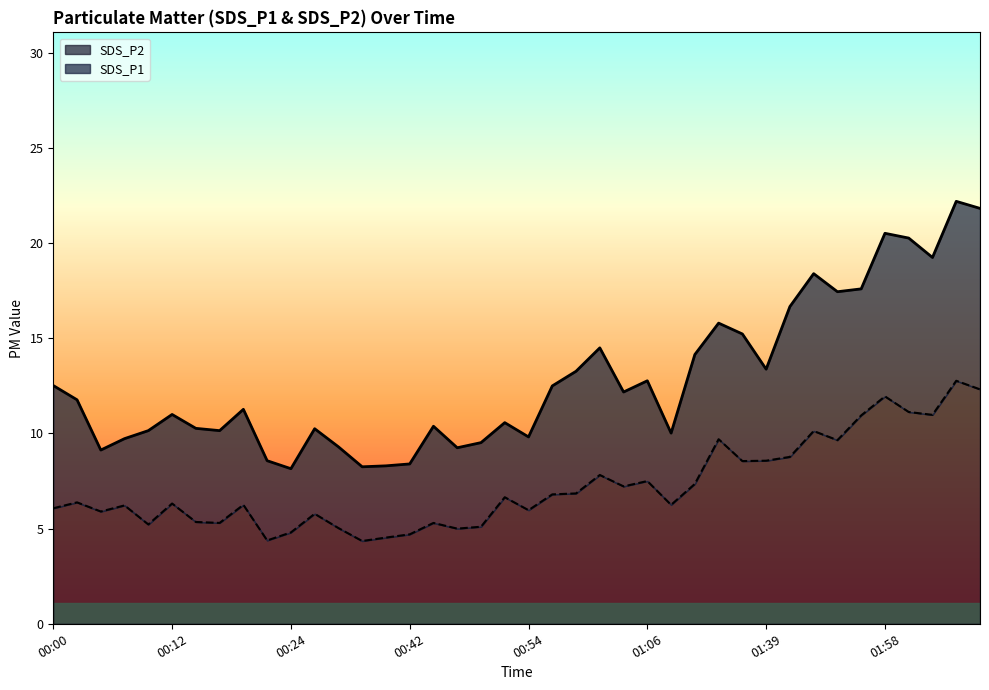

List the series in order of their peak value, lowest first.

SDS_P2, SDS_P1